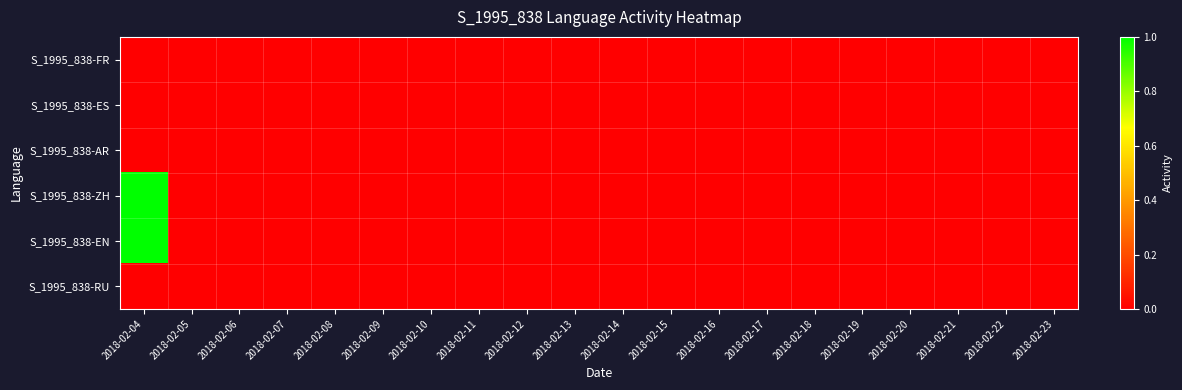

Rank the series at 2018-02-13 from highest to lowest value.

S_1995_838-FR, S_1995_838-ES, S_1995_838-AR, S_1995_838-ZH, S_1995_838-EN, S_1995_838-RU